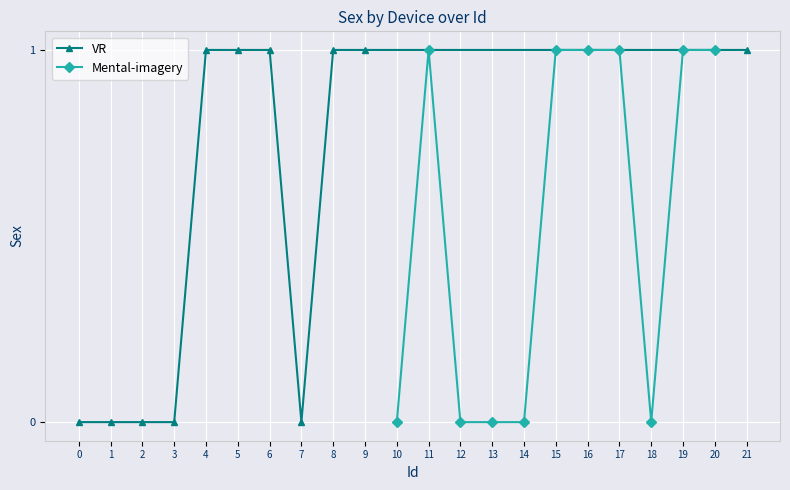

What is the value of the Mental-imagery point at the 2nd from the left?

1